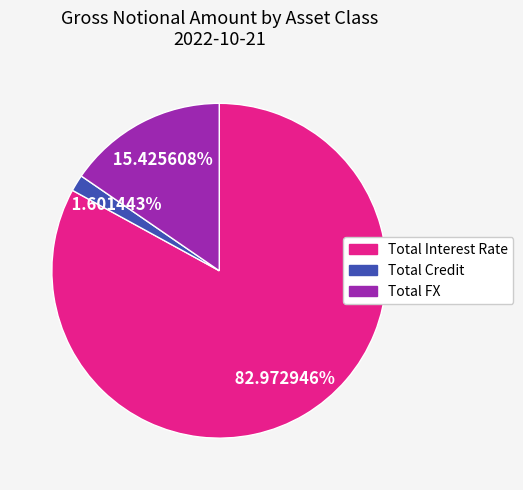

Which category has the biggest portion of the pie?

Total Interest Rate